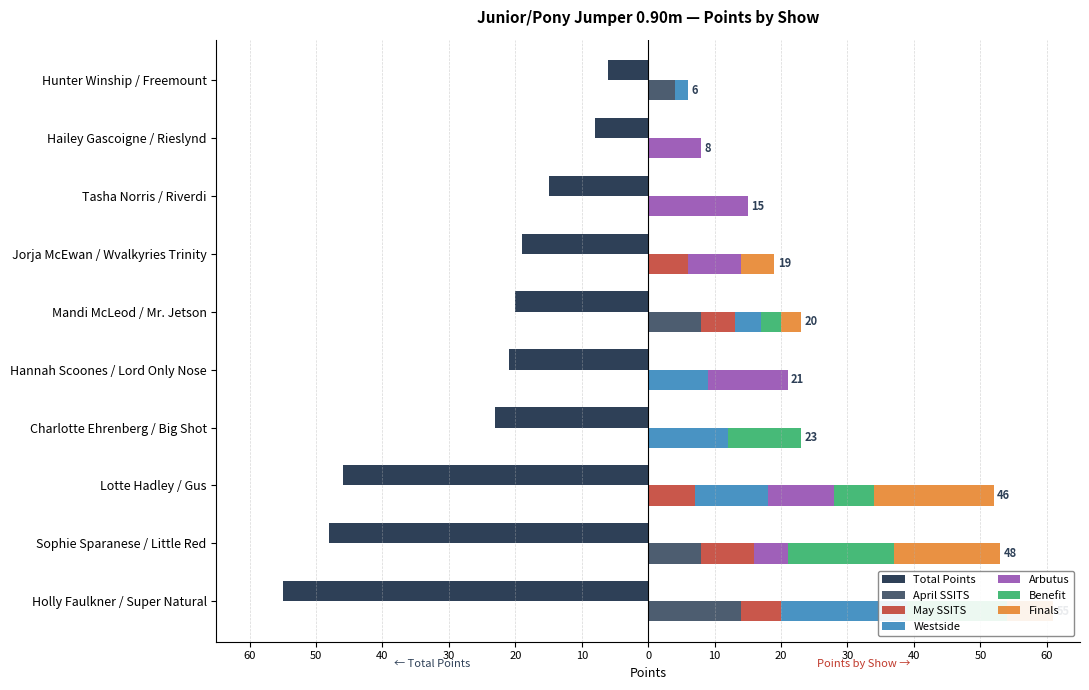

The value of Westside at Holly Faulkner / Super Natural is 19. True or false?

True